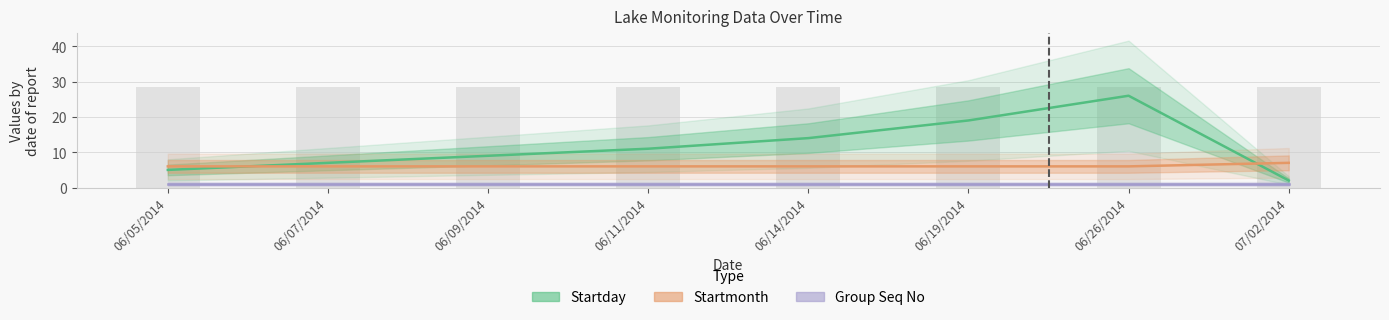

Between 06/05/2014 and 06/14/2014, which series saw the biggest shift?

Startday